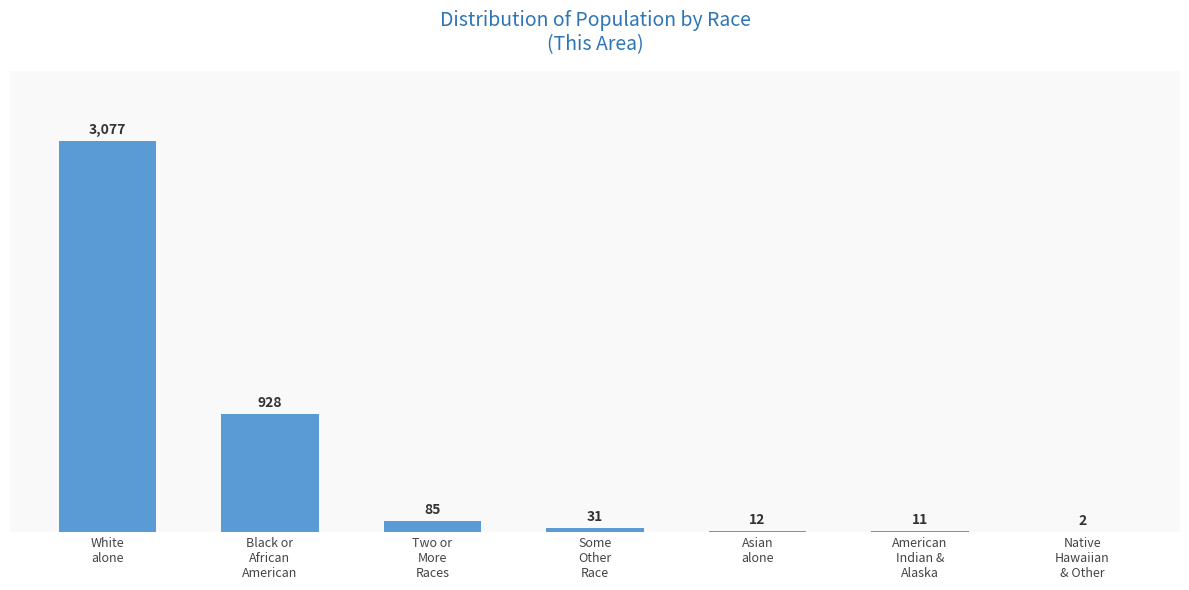

What is the greatest value displayed?

3077